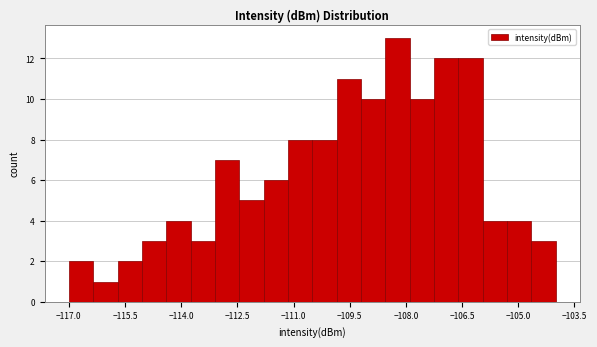

Around what value on the x-axis is the tallest bar? Give the approximate position of its centre, as read against the axis.

-108.2